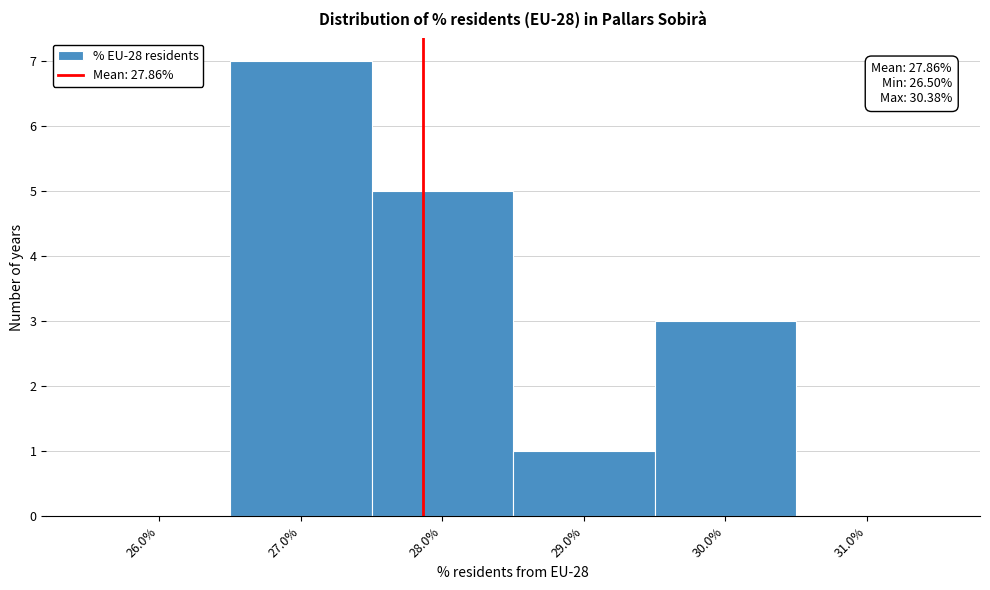

Which range on the x-axis has the tallest bar?

26.5 to 27.5